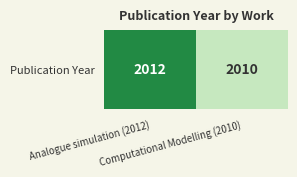

Reading left to right, extract all data points from this chart.

Analogue simulation (2012)=2012	Computational Modelling (2010)=2010